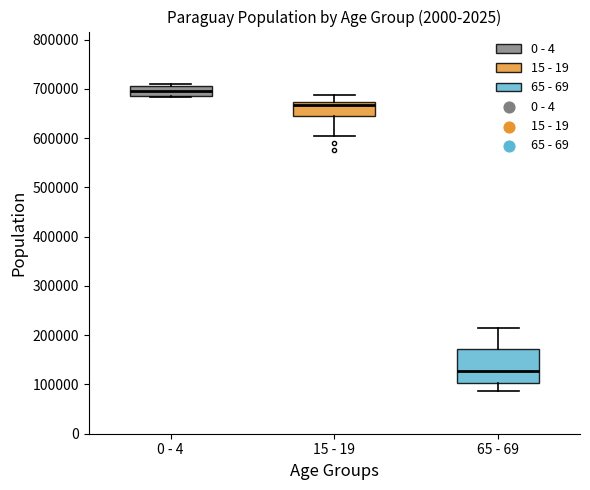

Which box is the tallest, from its lower edge to its upper edge?

65 - 69